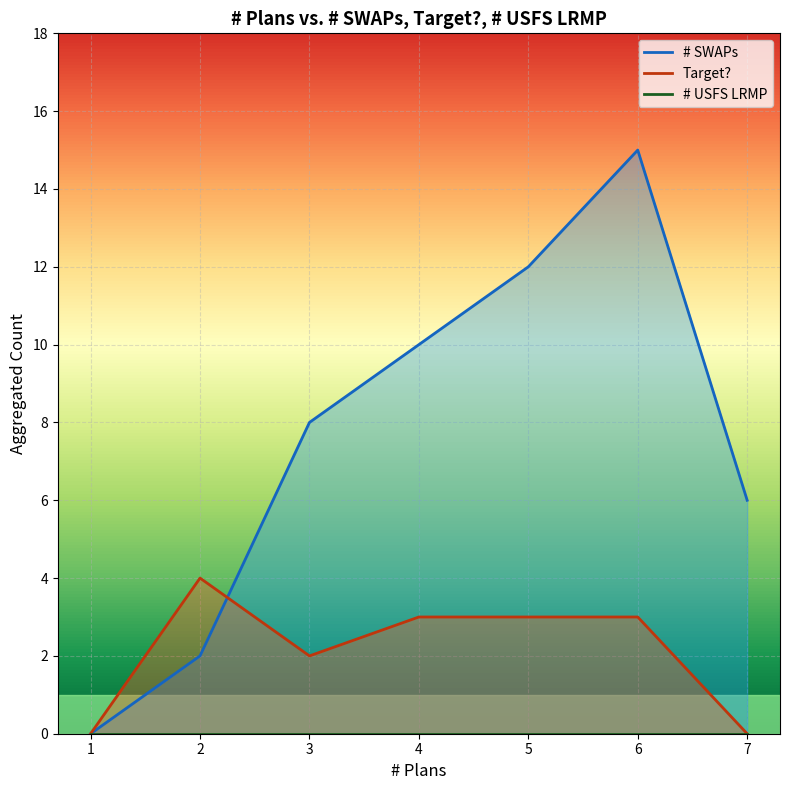

True or false: Target? has a value of 2 at 7.

False